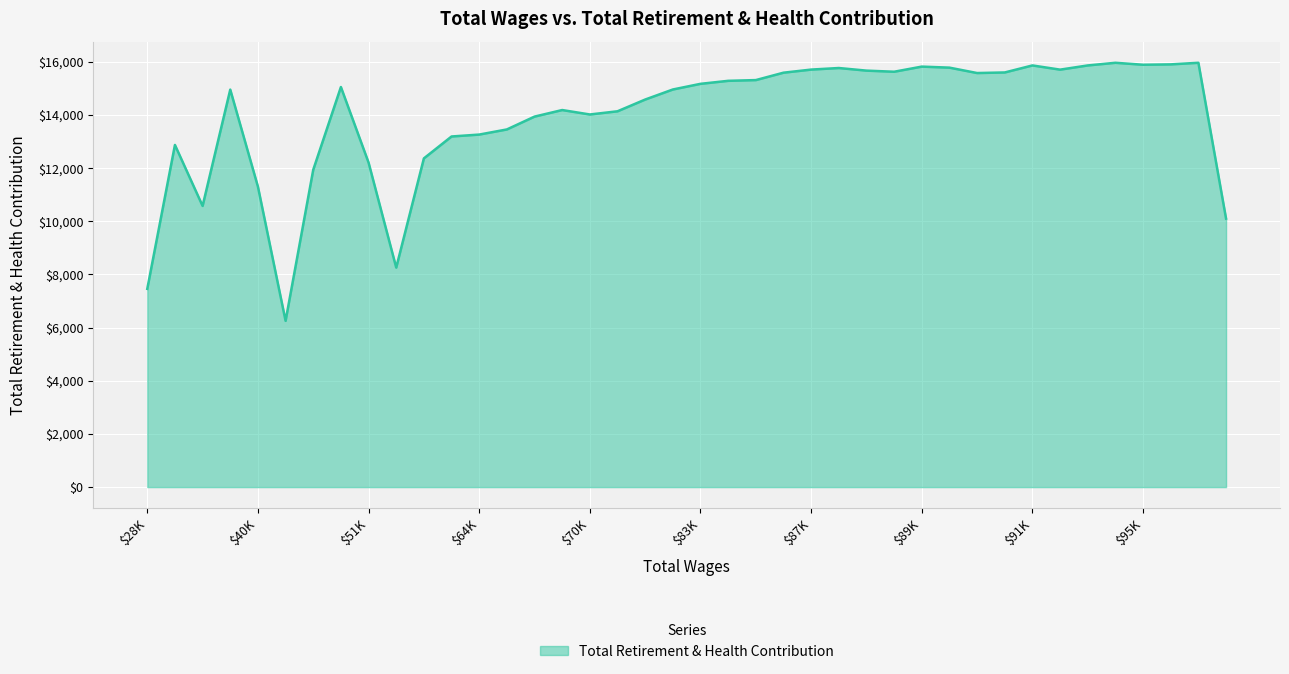

What is the greatest value displayed?

15964